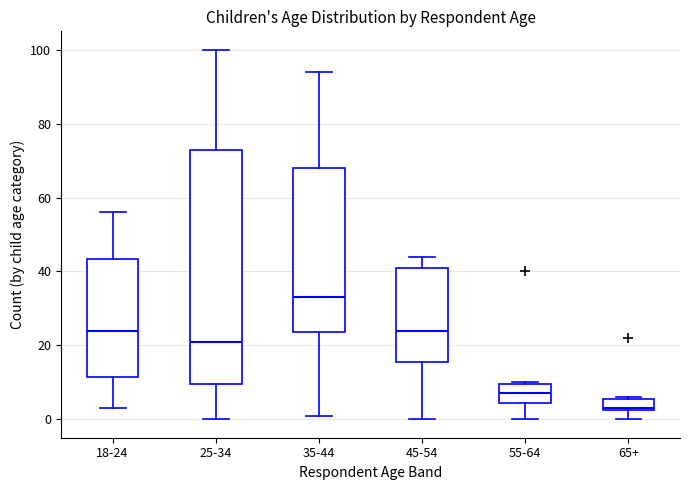

Which box has the highest median line?

35-44